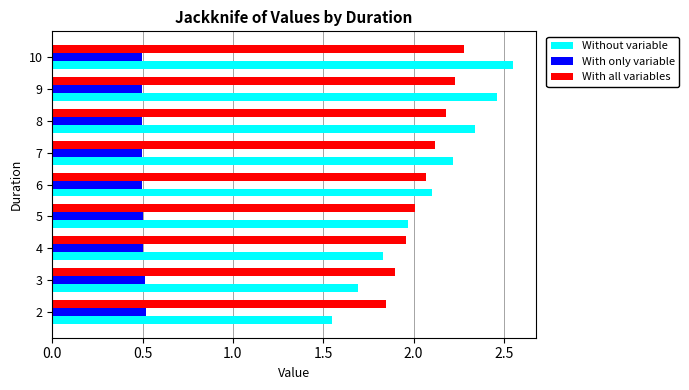

What is the total value across all series at 8?

5.0